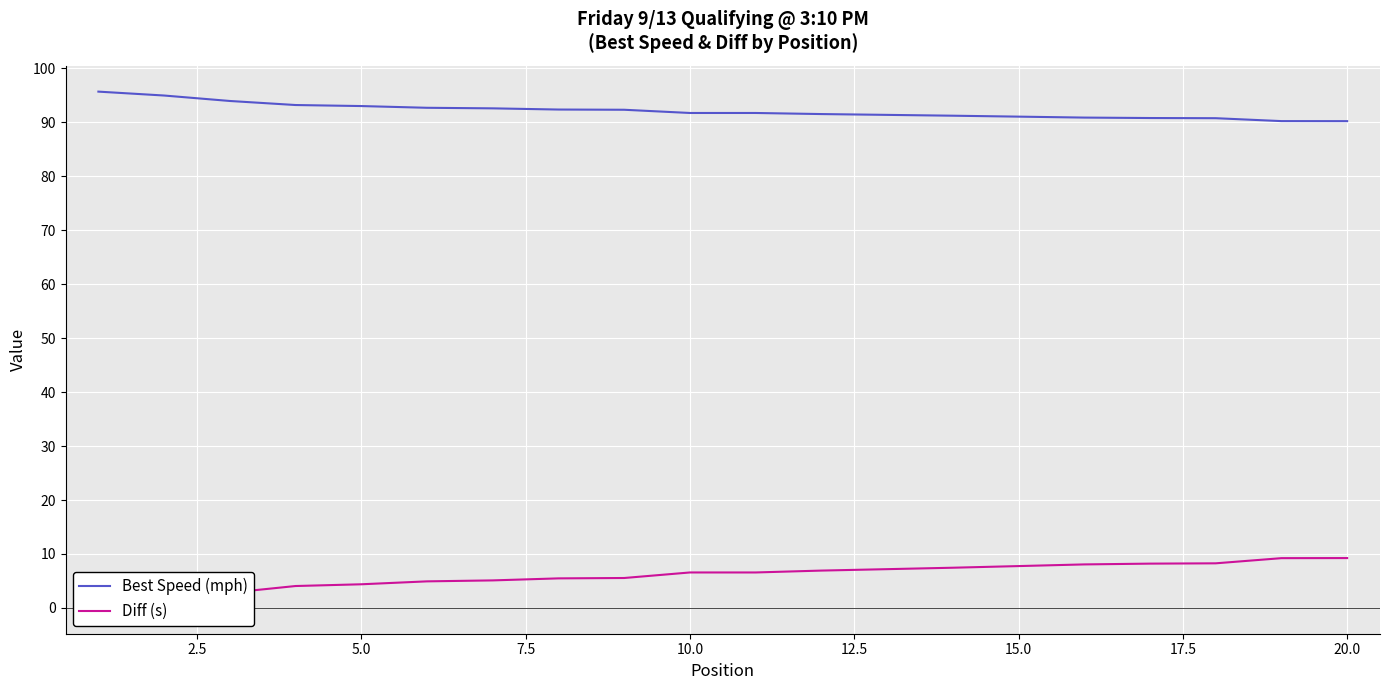

What is the maximum value for Best Speed (mph)?

95.7